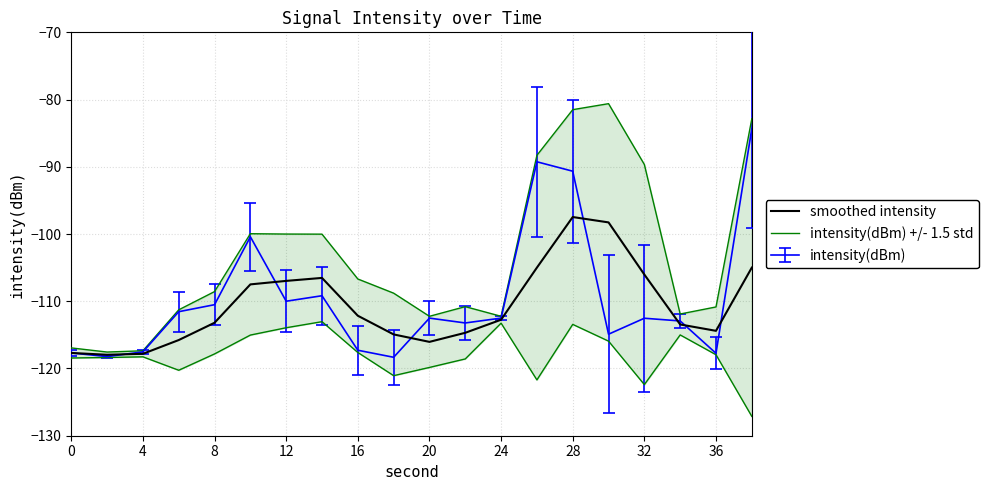

In intensity(dBm) +/- 1.5 std, how many points are lower than both neighbors (excluding endpoints)?

4